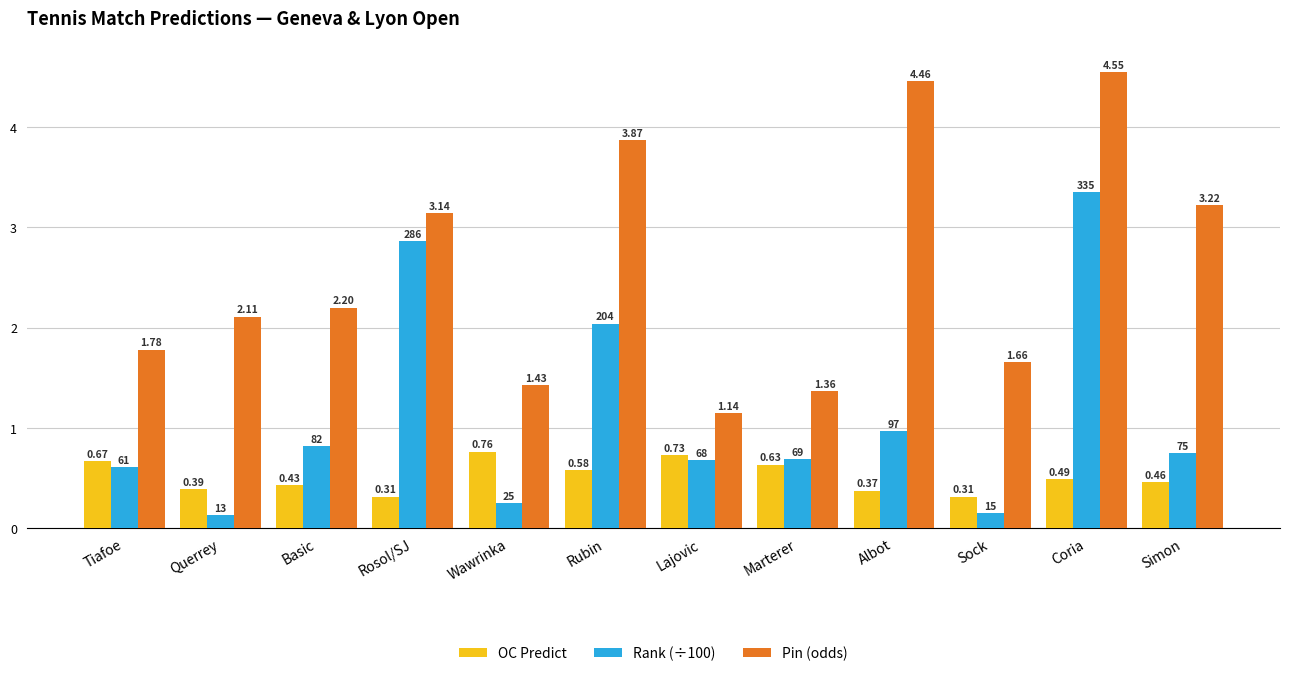

What is the sum of all Pin (odds) values?

30.9